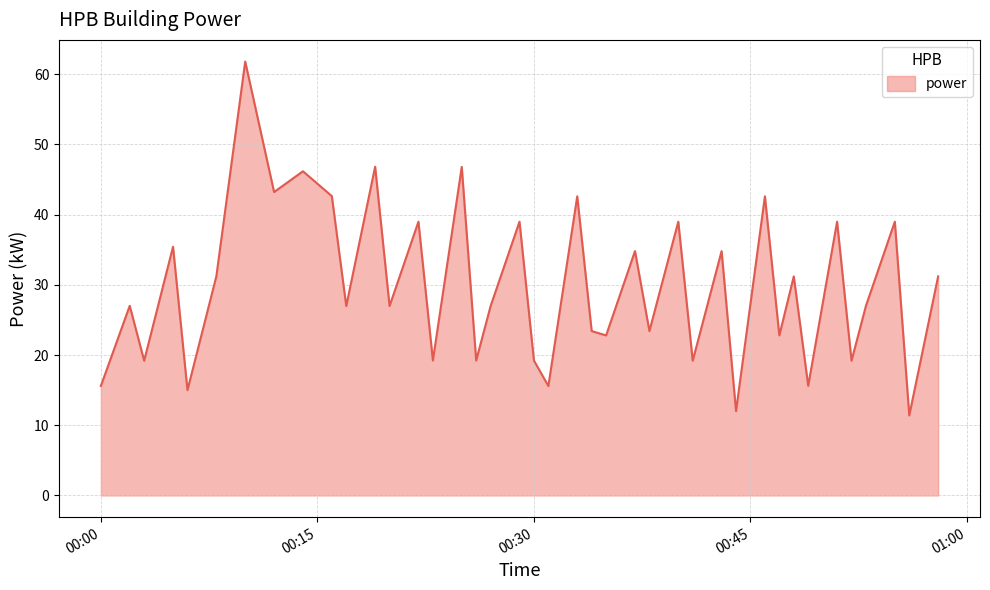

How many interior local peaks (higher than both neighbors) does the data have?

16